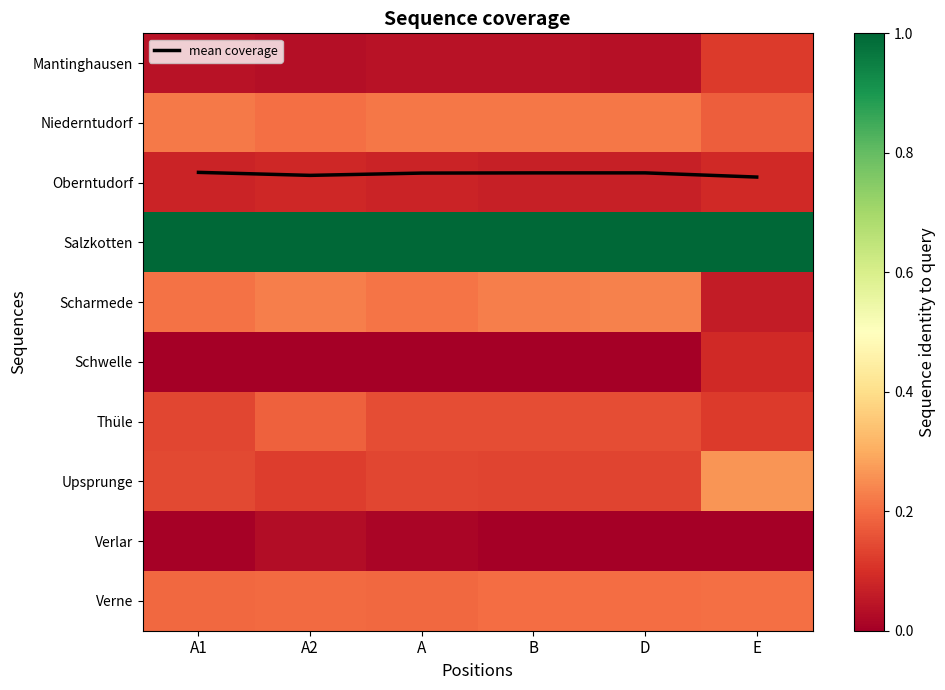

What is the highest value of the Niederntudorf series?

0.2